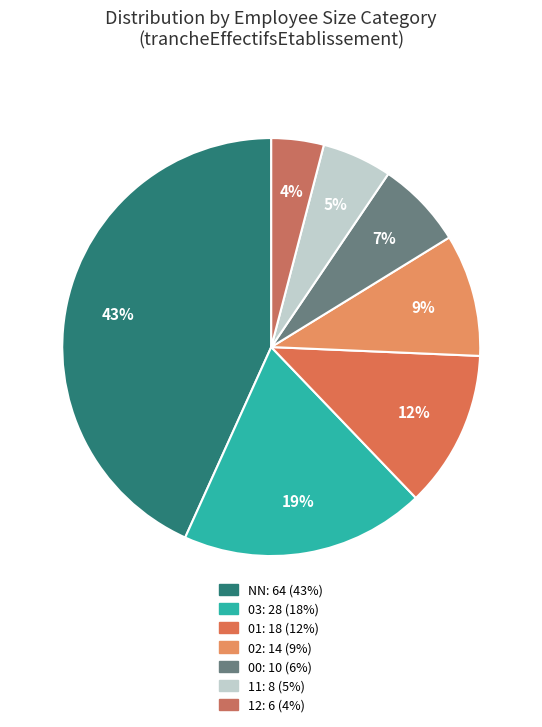

How many segments does this pie chart have?

7